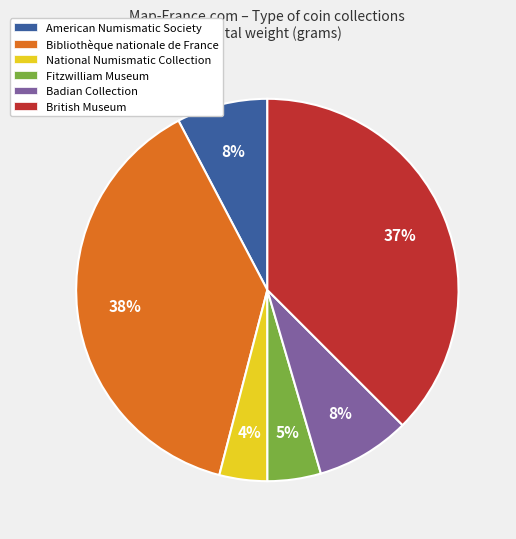

Is it true that National Numismatic Collection is 12% of the pie?

False